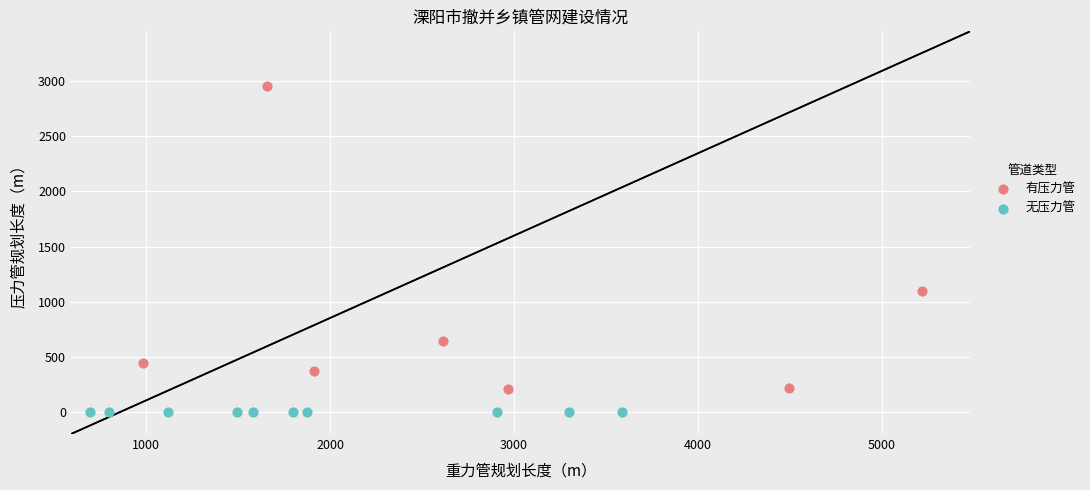

What are all the series names shown in the legend?

有压力管, 无压力管